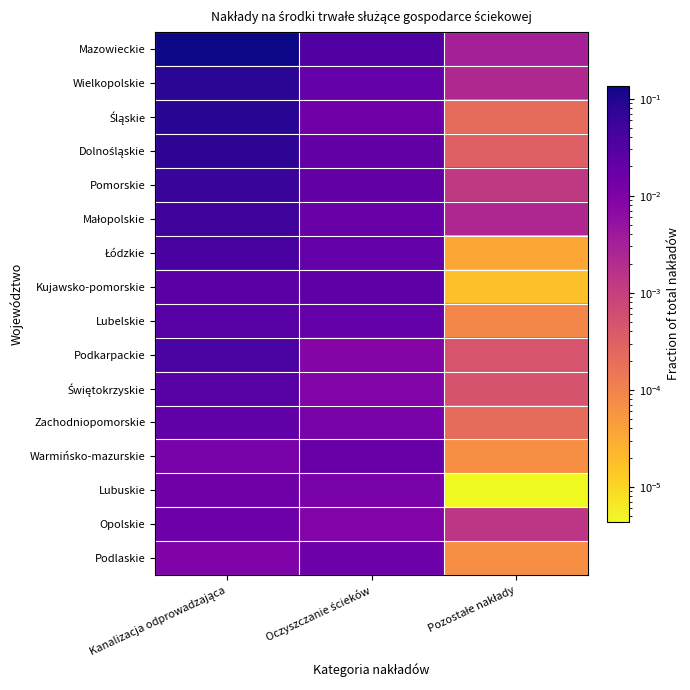

At how many categories does at least one series exceed 0?

3